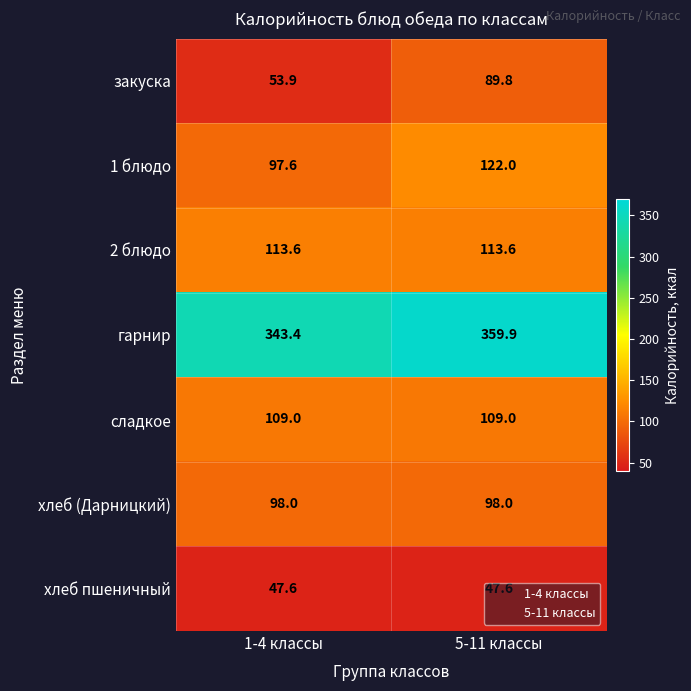

What is the sum of the 2 блюдо values at 1-4 классы and 5-11 классы?

227.2